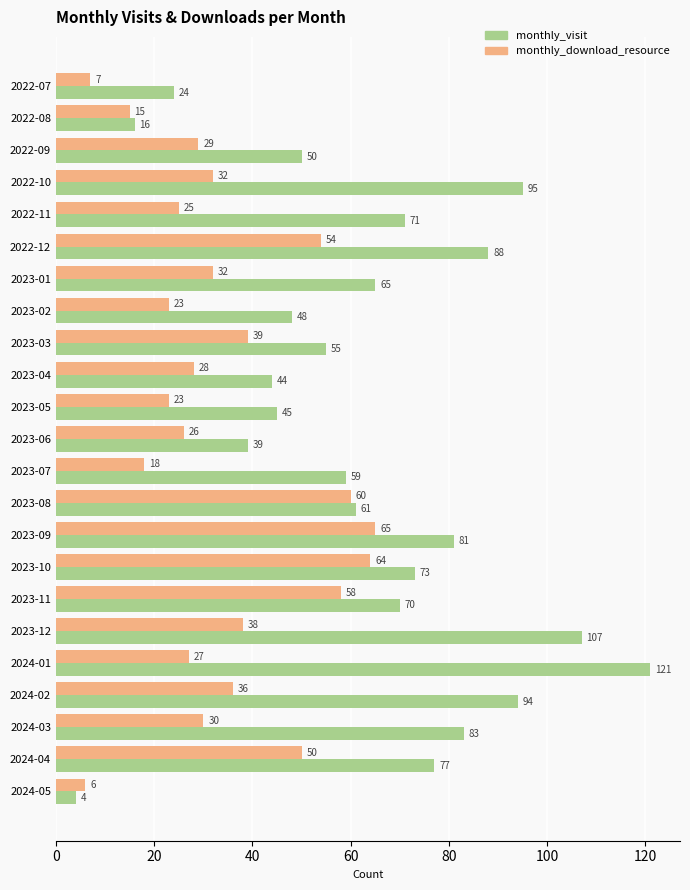

At how many categories does at least one series exceed 84?

5